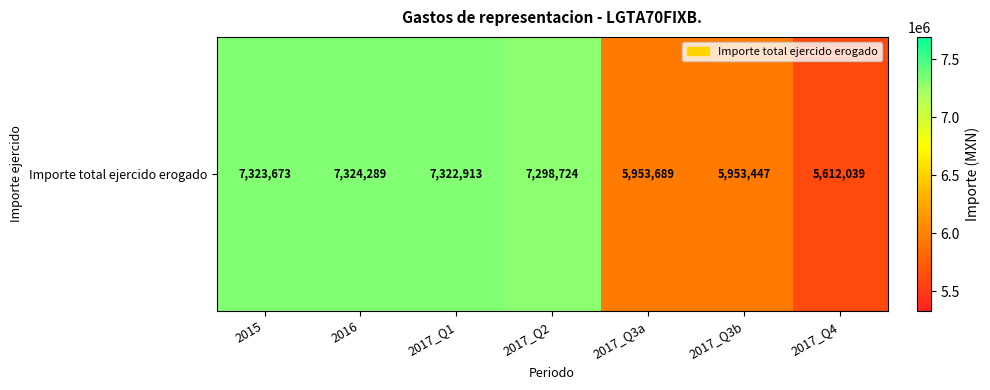

The chart shows a value of 9810840 at 2017_Q3a. True or false?

False